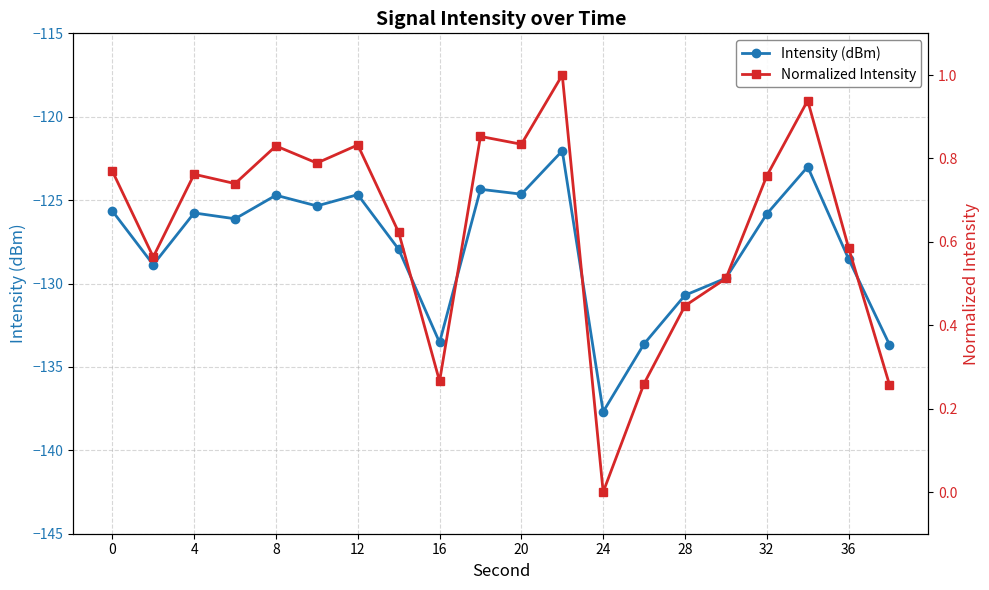

Which category has the lowest value in the Intensity (dBm) series?

24